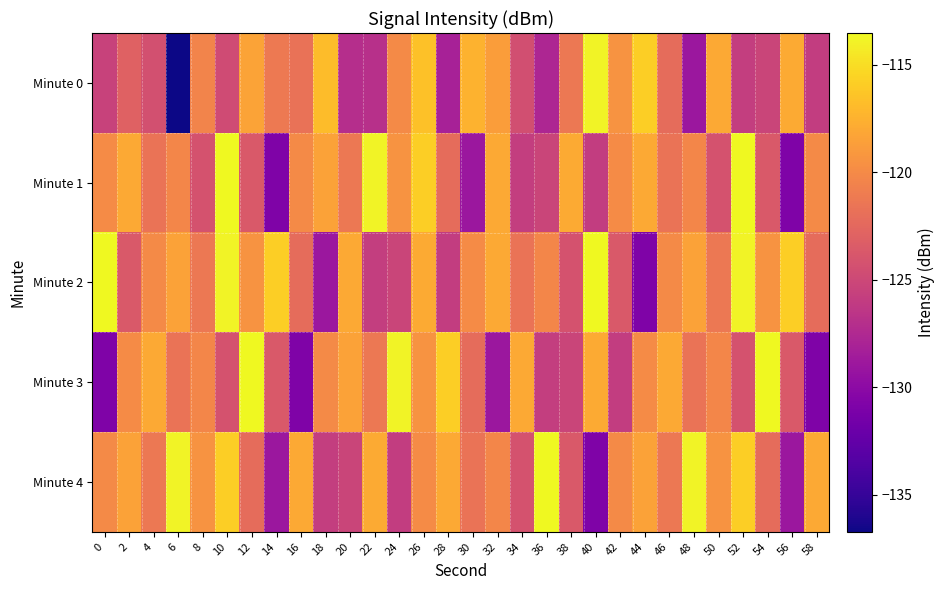

Reading left to right, extract all data points from this chart.

Minute 0: 0=-125.5	2=-123.0	4=-124.3	6=-136.7	8=-120.5	10=-124.7	12=-118.4	14=-121.2	16=-121.7	18=-116.9	20=-127.1	22=-126.9	24=-120.0	26=-116.6	28=-128.2	30=-117.5	32=-118.7	34=-124.5	36=-127.7	38=-121.3	40=-113.9	42=-119.4	44=-115.8	46=-122.2	48=-129.0	50=-118.0	52=-125.9	54=-125.3	56=-118.0	58=-125.9
Minute 1: 0=-119.9	2=-118.0	4=-121.7	6=-120.3	8=-124.2	10=-113.5	12=-123.6	14=-130.8	16=-120.0	18=-118.5	20=-121.3	22=-113.9	24=-119.4	26=-115.8	28=-122.2	30=-129.0	32=-118.0	34=-125.9	36=-125.3	38=-118.0	40=-125.9	42=-119.9	44=-118.0	46=-121.7	48=-120.3	50=-124.2	52=-113.5	54=-123.6	56=-130.8	58=-120.0
Minute 2: 0=-113.5	2=-123.6	4=-120.0	6=-118.5	8=-121.3	10=-113.9	12=-119.4	14=-115.8	16=-122.2	18=-129.0	20=-118.0	22=-125.9	24=-125.3	26=-118.0	28=-125.9	30=-119.9	32=-118.0	34=-121.7	36=-120.3	38=-124.2	40=-113.5	42=-123.6	44=-130.8	46=-120.0	48=-118.5	50=-121.3	52=-113.9	54=-119.4	56=-115.8	58=-122.2
Minute 3: 0=-130.8	2=-119.9	4=-118.0	6=-121.7	8=-120.3	10=-124.2	12=-113.5	14=-123.6	16=-130.8	18=-120.0	20=-118.5	22=-121.3	24=-113.9	26=-119.4	28=-115.8	30=-122.2	32=-129.0	34=-118.0	36=-125.9	38=-125.3	40=-118.0	42=-125.9	44=-119.9	46=-118.0	48=-121.7	50=-120.3	52=-124.2	54=-113.5	56=-123.6	58=-130.8
Minute 4: 0=-120.0	2=-118.5	4=-121.3	6=-113.9	8=-119.4	10=-115.8	12=-122.2	14=-129.0	16=-118.0	18=-125.9	20=-125.3	22=-118.0	24=-125.9	26=-119.9	28=-118.0	30=-121.7	32=-120.3	34=-124.2	36=-113.5	38=-123.6	40=-130.8	42=-120.0	44=-118.5	46=-121.3	48=-113.9	50=-119.4	52=-115.8	54=-122.2	56=-129.0	58=-118.0